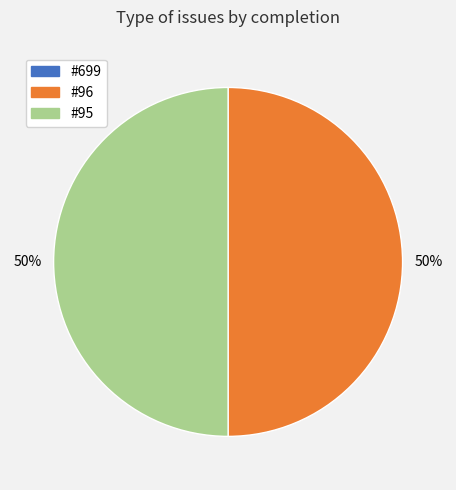

How many slices are in this pie chart?

2